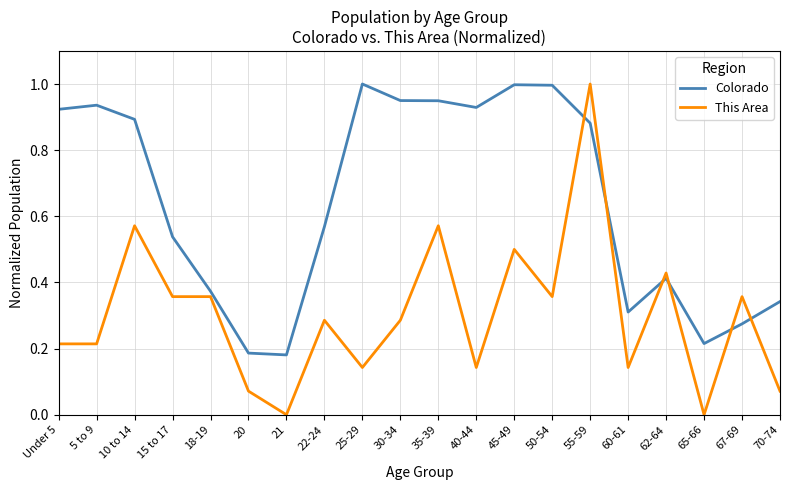

At how many categories does at least one series exceed 0?

20